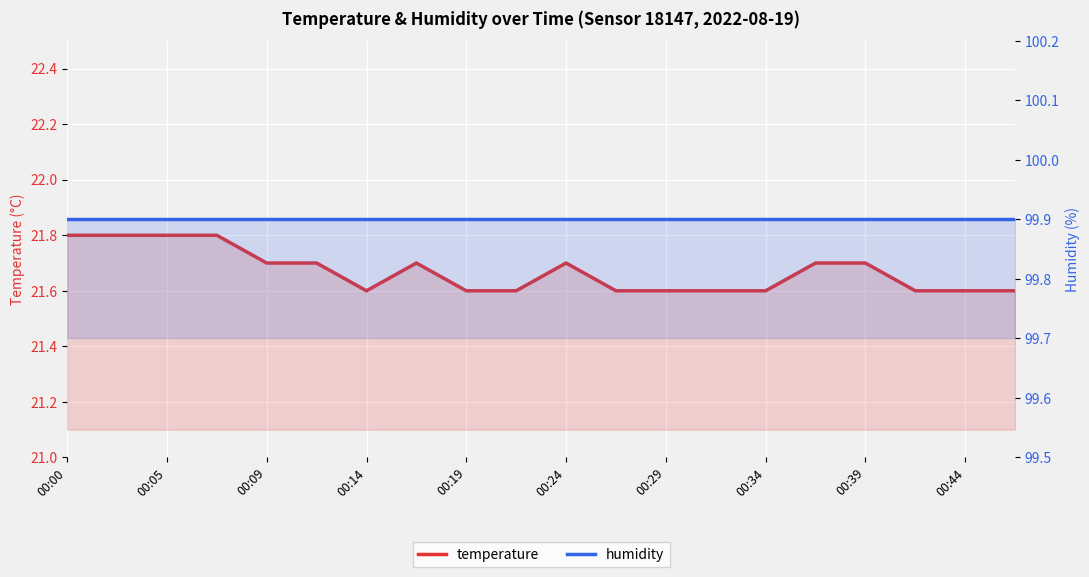

What is the label of the 5th point from the left?

00:09